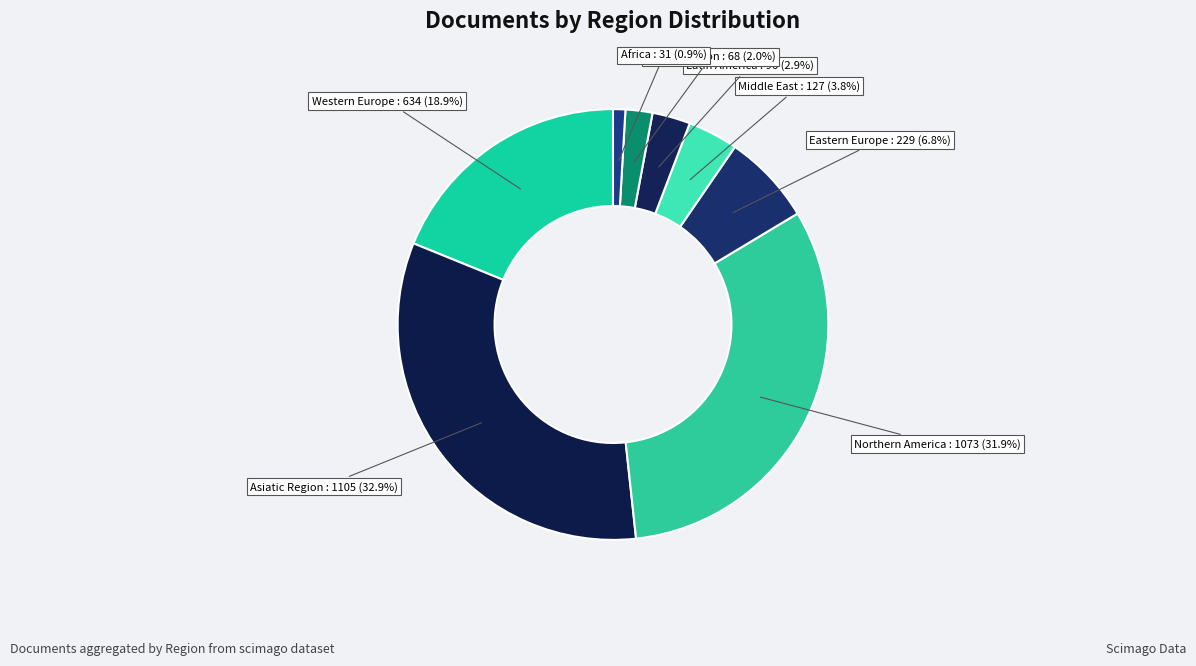

Which slice is the smallest?

Africa